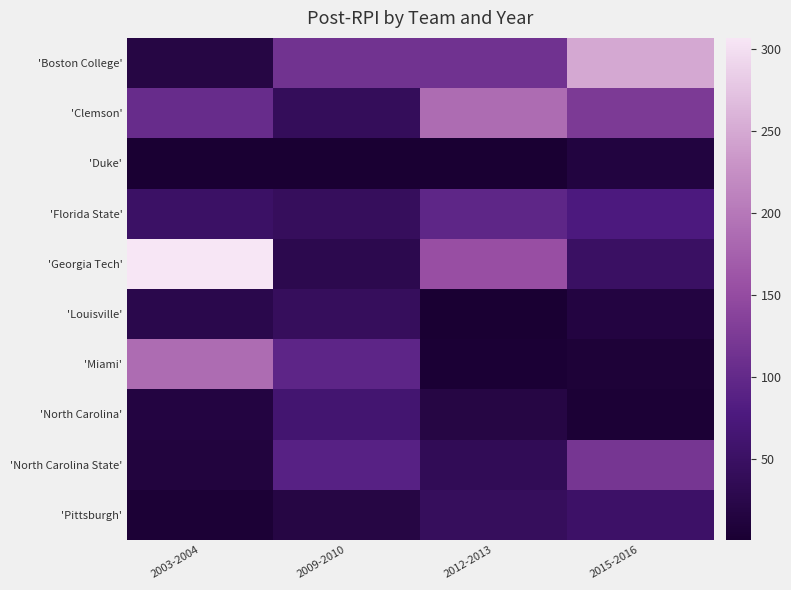

Rank the series by their maximum value, from highest to lowest.

'Georgia Tech', 'Boston College', 'Clemson', 'Miami', 'North Carolina State', 'Florida State', 'North Carolina', 'Pittsburgh', 'Louisville', 'Duke'